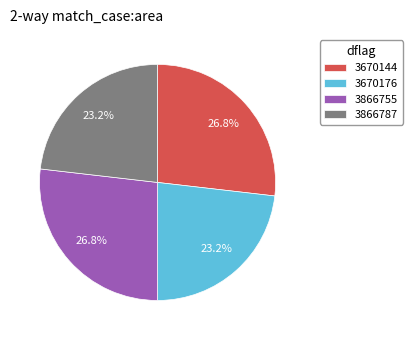

Approximately how many times larger is the value at 3670176 compared to 3670144?

0.9